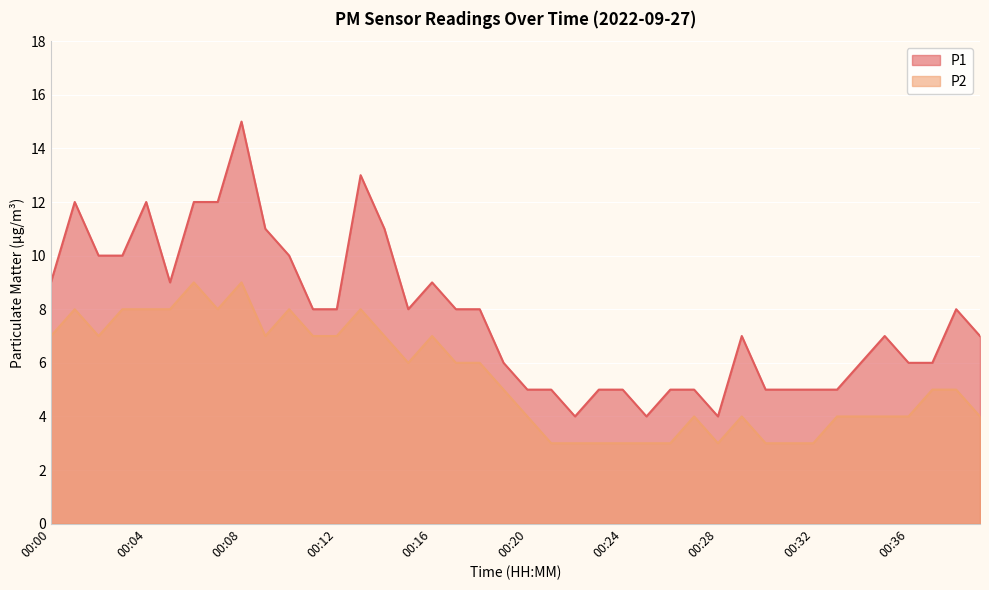

Where is the first local minimum for P1?

00:05